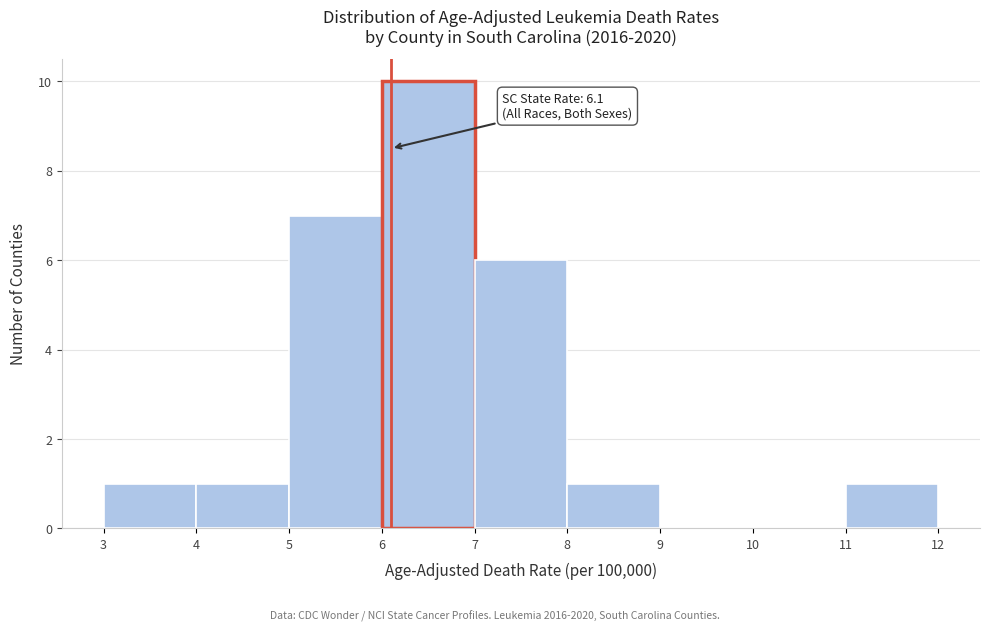

Over which range of the x-axis is the bar tallest?

6 to 7